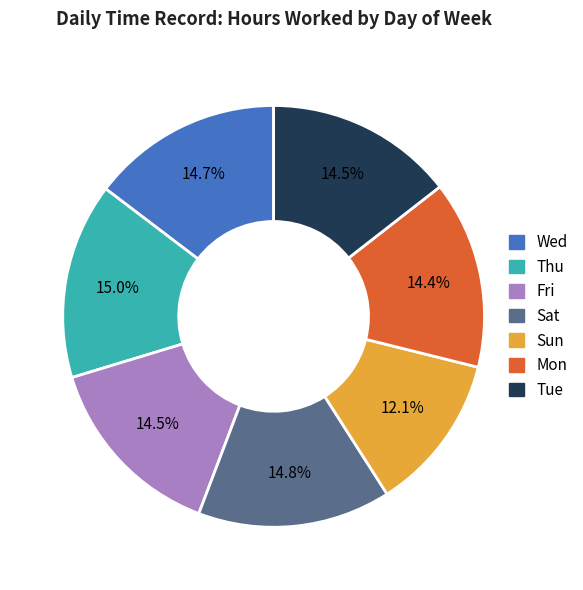

Does Wed account for over 50% of the chart?

No